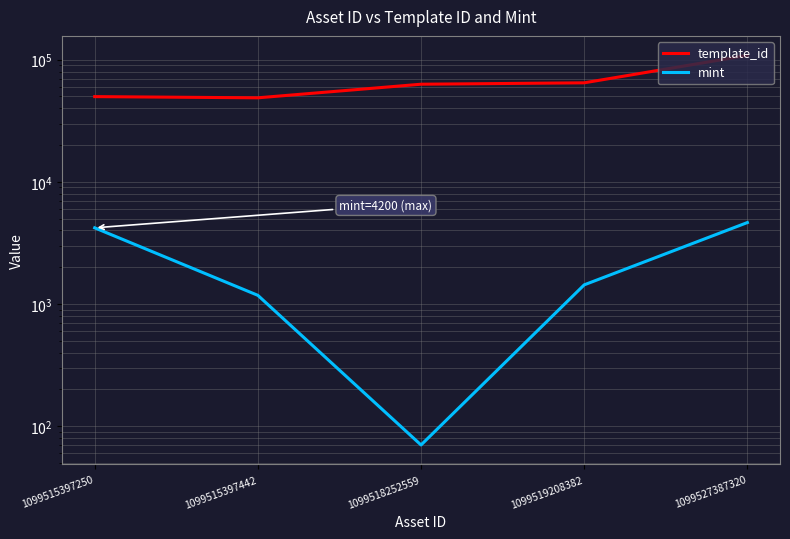

True or false: mint has more than 2 interior local peaks.

False